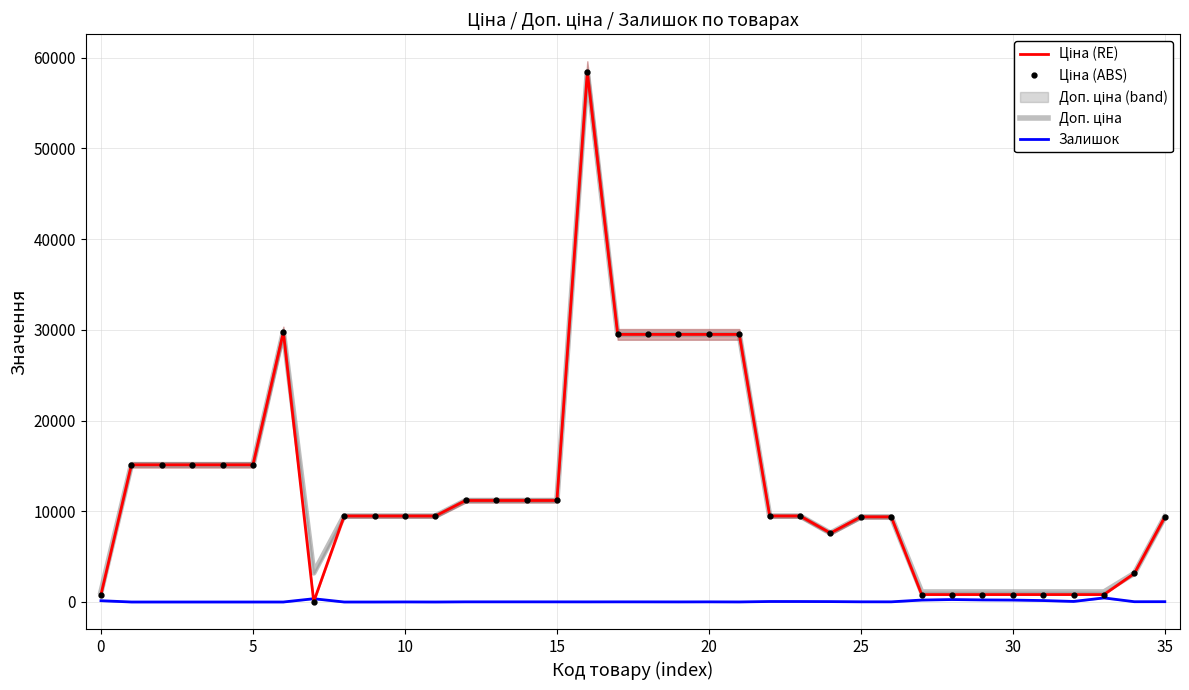

In Ціна (ABS), how many points are lower than both neighbors (excluding endpoints)?

2